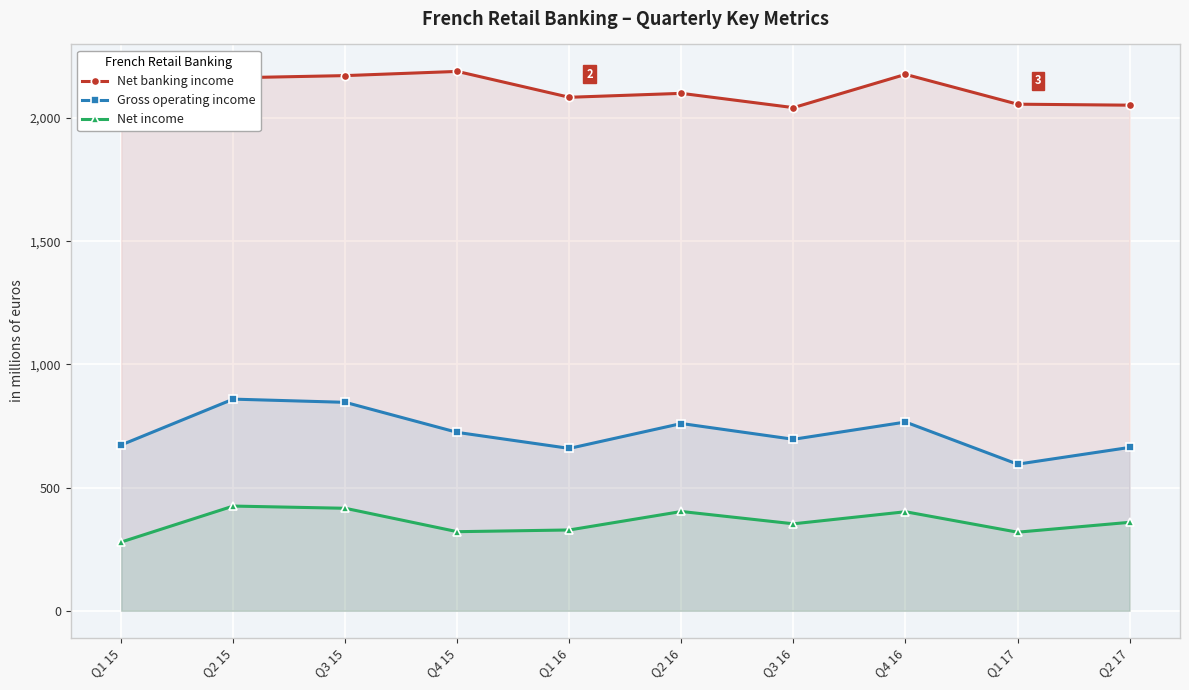

What is the minimum value shown in the chart?

279